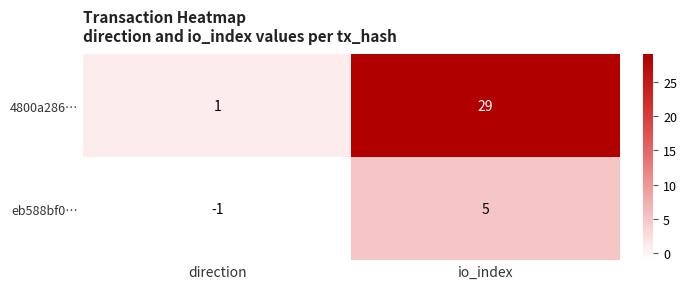

What is the difference between the highest and lowest values at io_index?

24